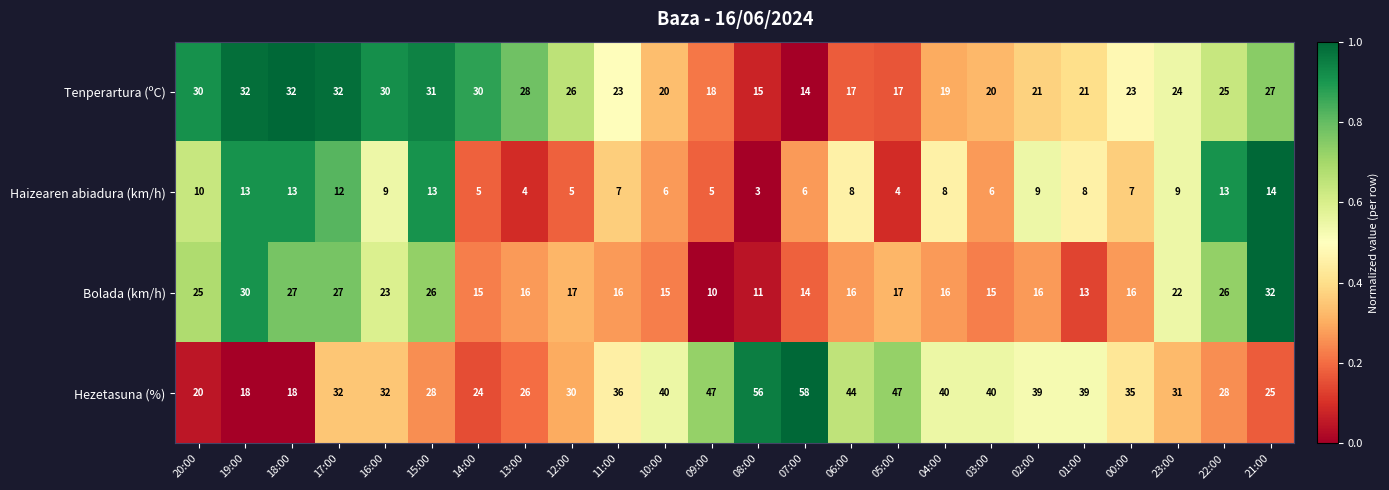

Which series has the largest range (max minus min)?

Hezetasuna (%)